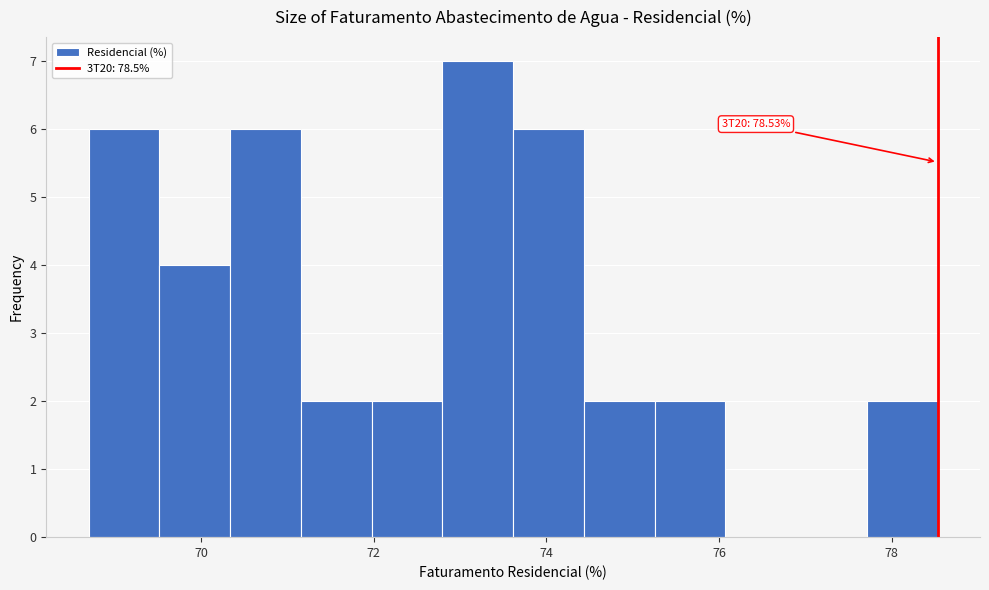

Over which range of the x-axis is the bar tallest?

72.8 to 73.6